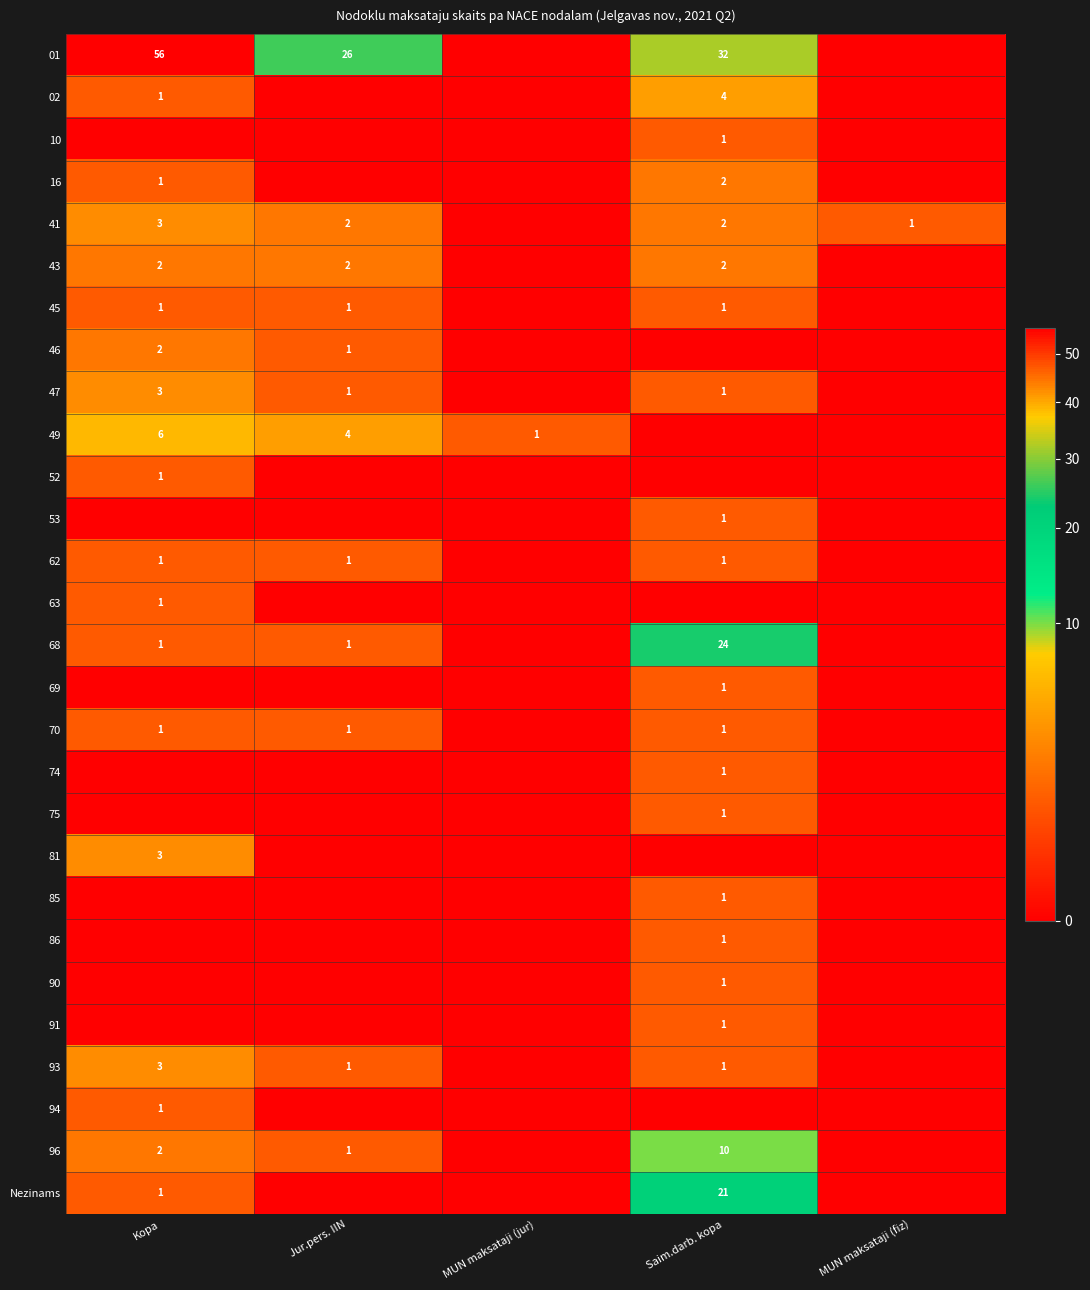

Is it true that 01 equals 57 at Saim.darb. kopa?

False